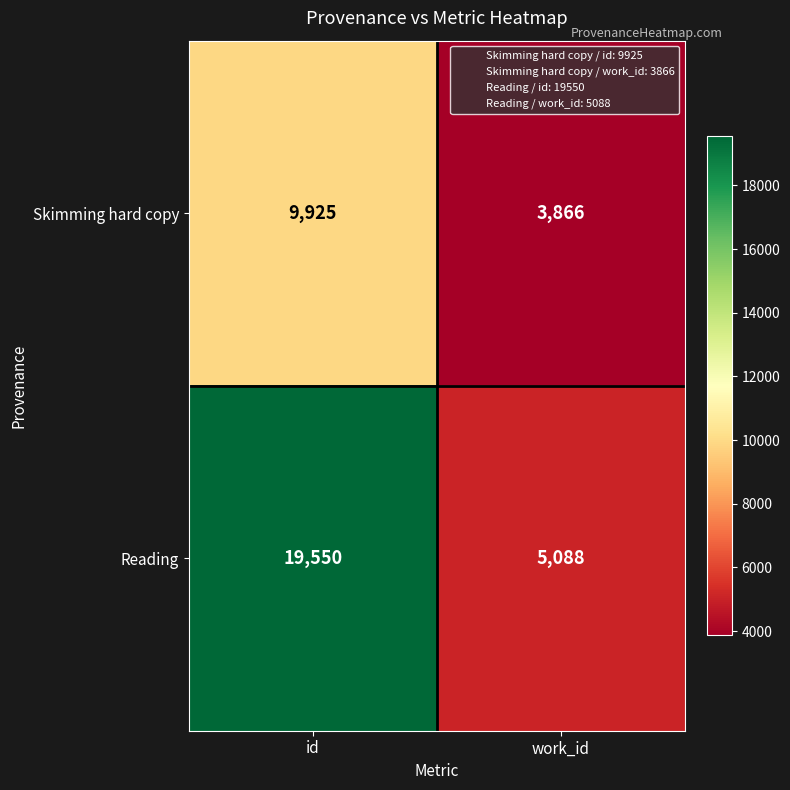

What is the average value of the Reading series?

12319